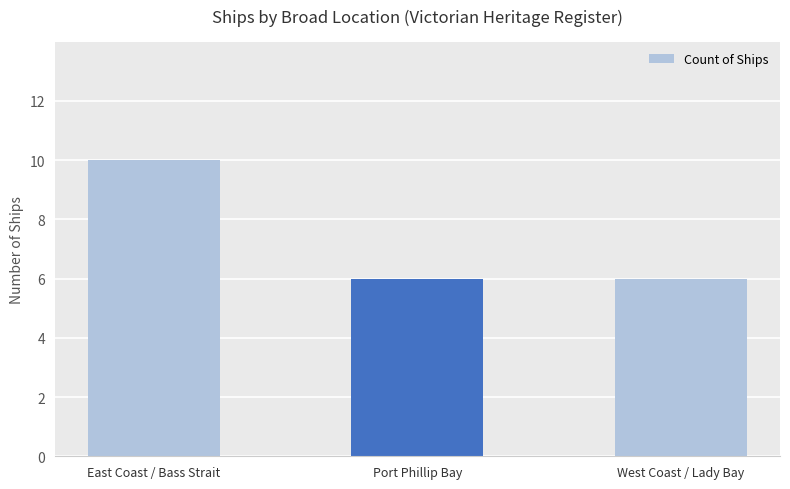

Between Port Phillip Bay and East Coast / Bass Strait, which is larger?

East Coast / Bass Strait